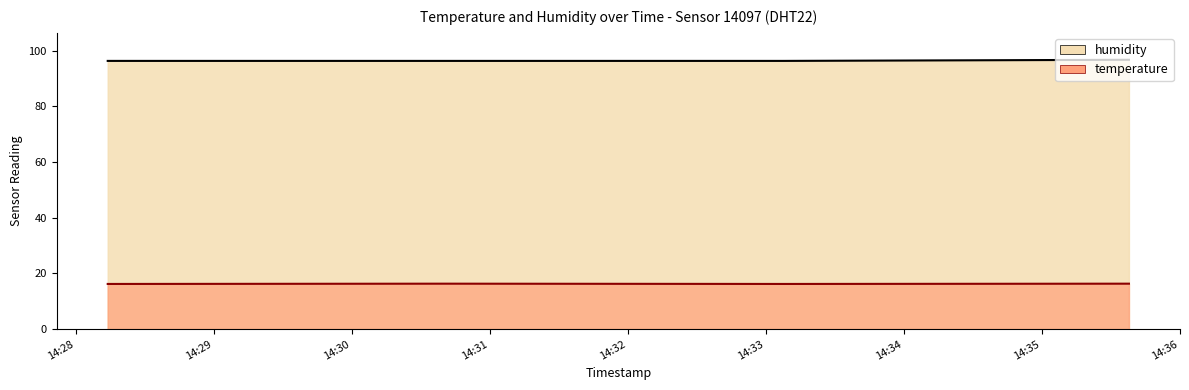

Which category has the highest value across all series?

2024-02-16T14:35:38